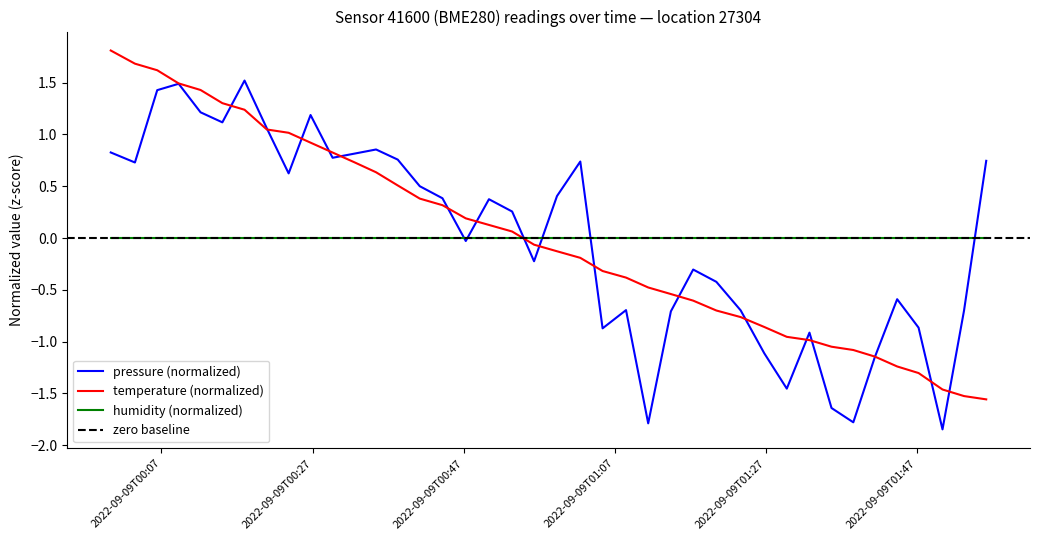

Is the value of temperature at 25 greater than the value of pressure at 2022-09-09T00:27?

No